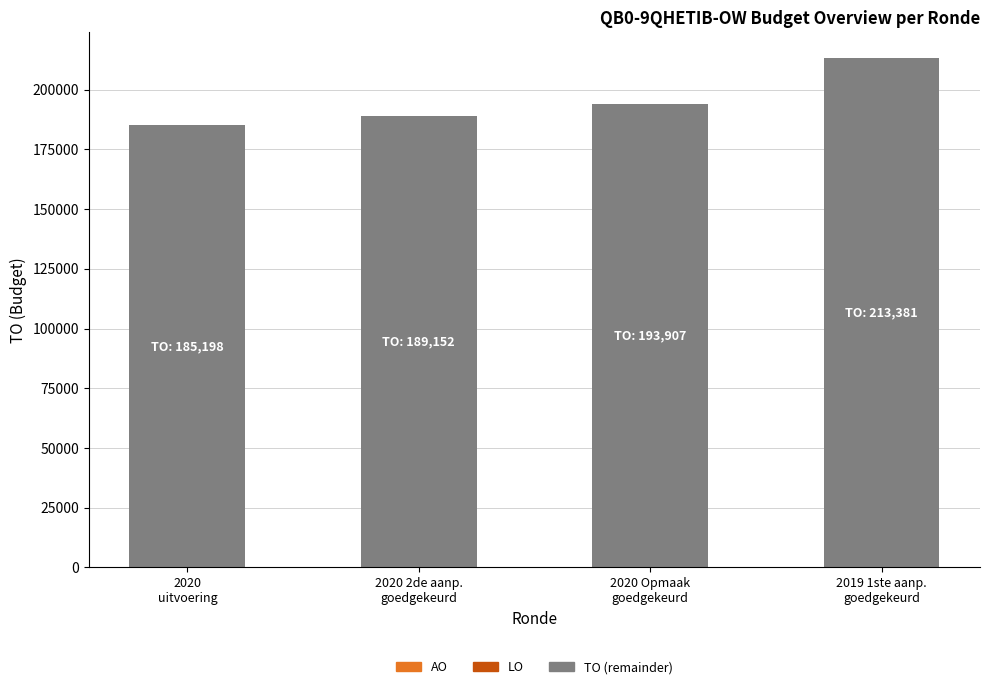

What is the minimum value shown in the chart?

185198